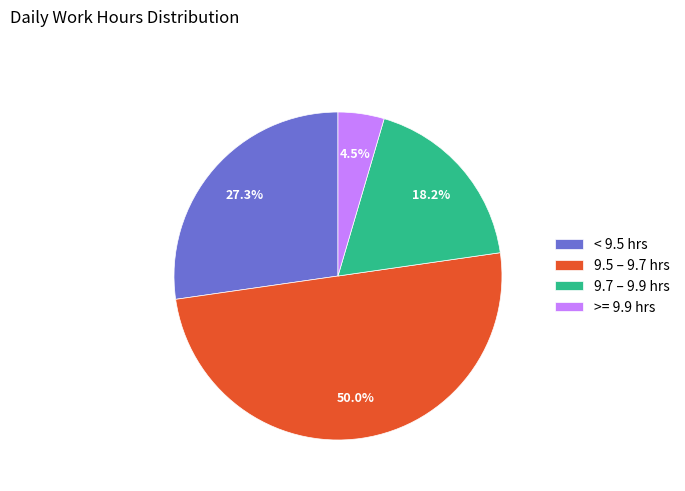

What portion of the pie excludes < 9.5 hrs?

72.7%